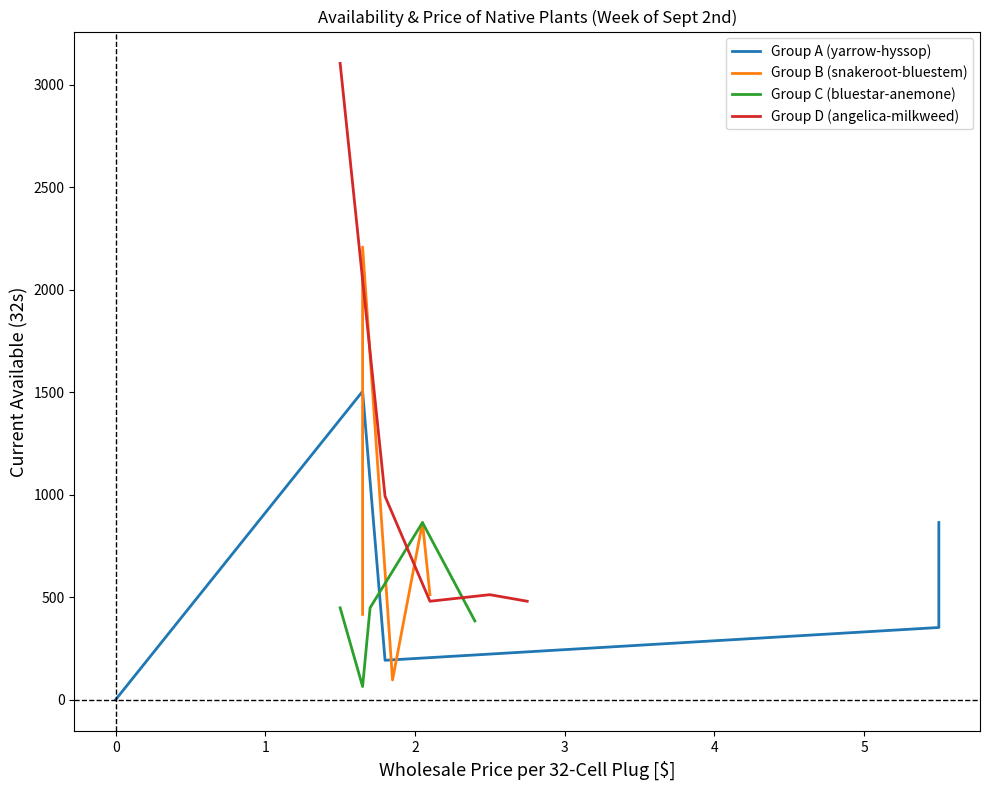

Is the value of Group C (bluestar-anemone) at 2 greater than the value of Group B (snakeroot-bluestem) at 0?

No